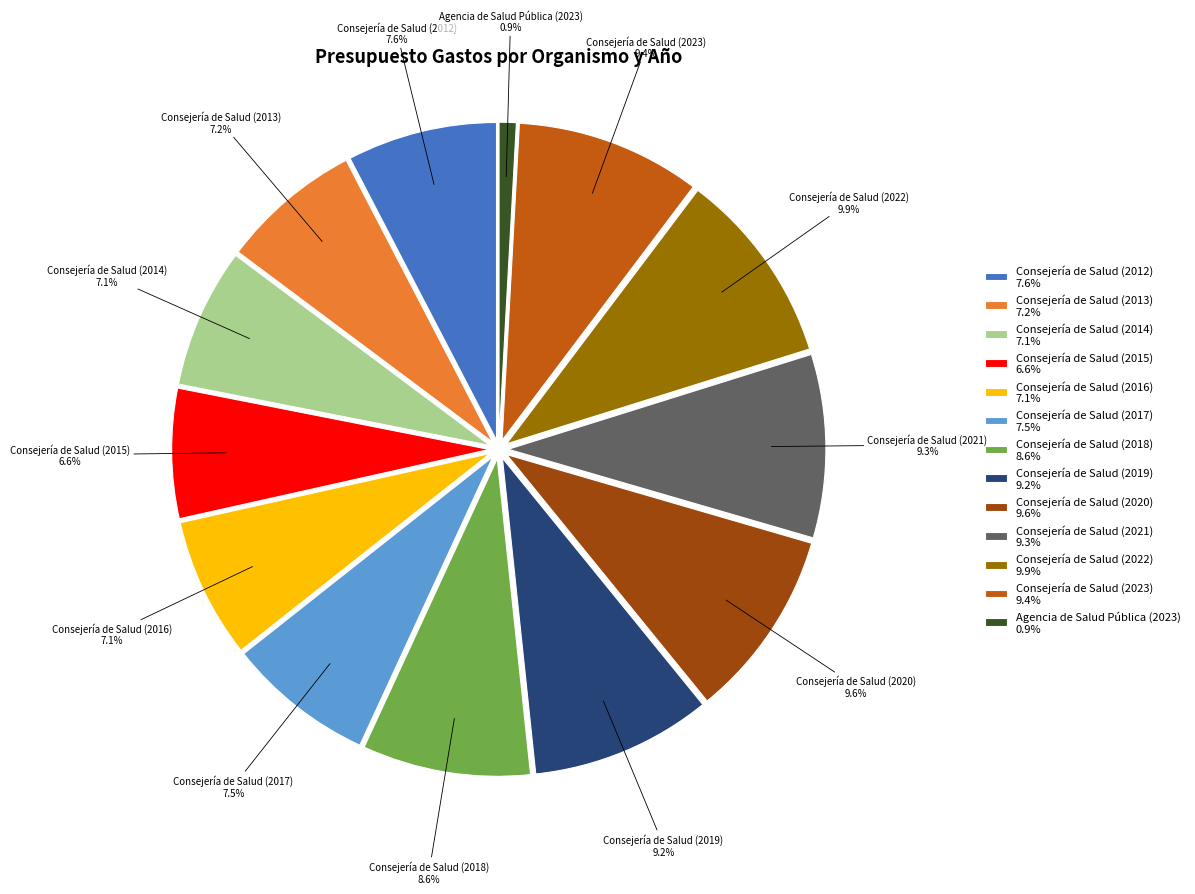

How many slices are in this pie chart?

13